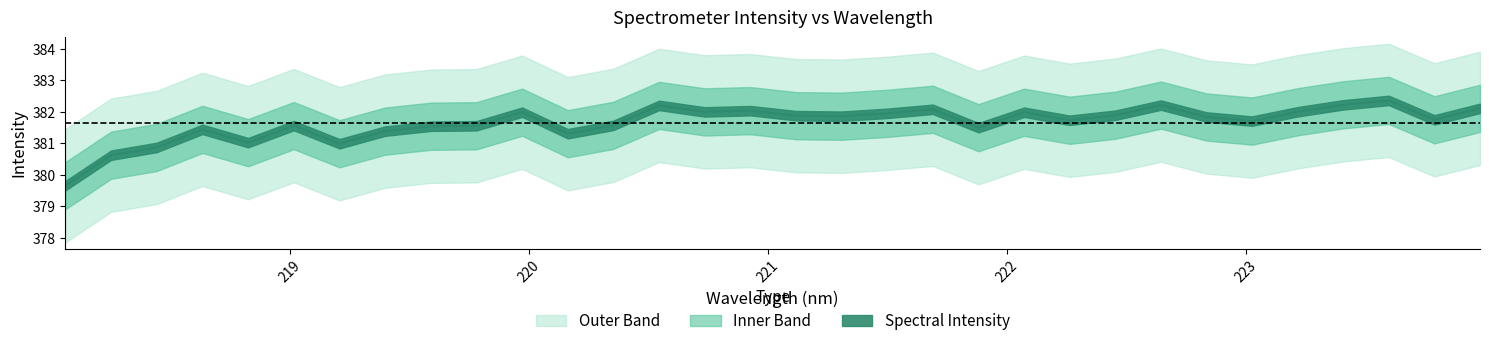

At which category does the data reach its first local peak?

218.6332